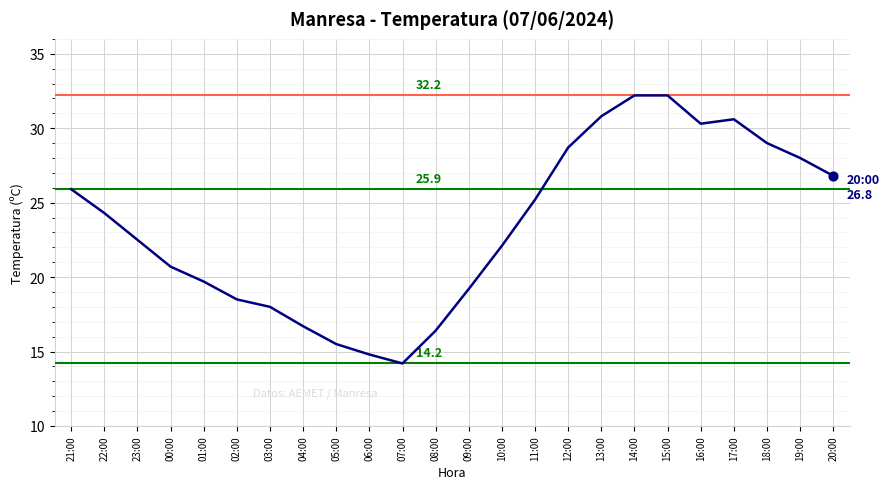

What is the change in value from 05:00 to 06:00?

-0.7